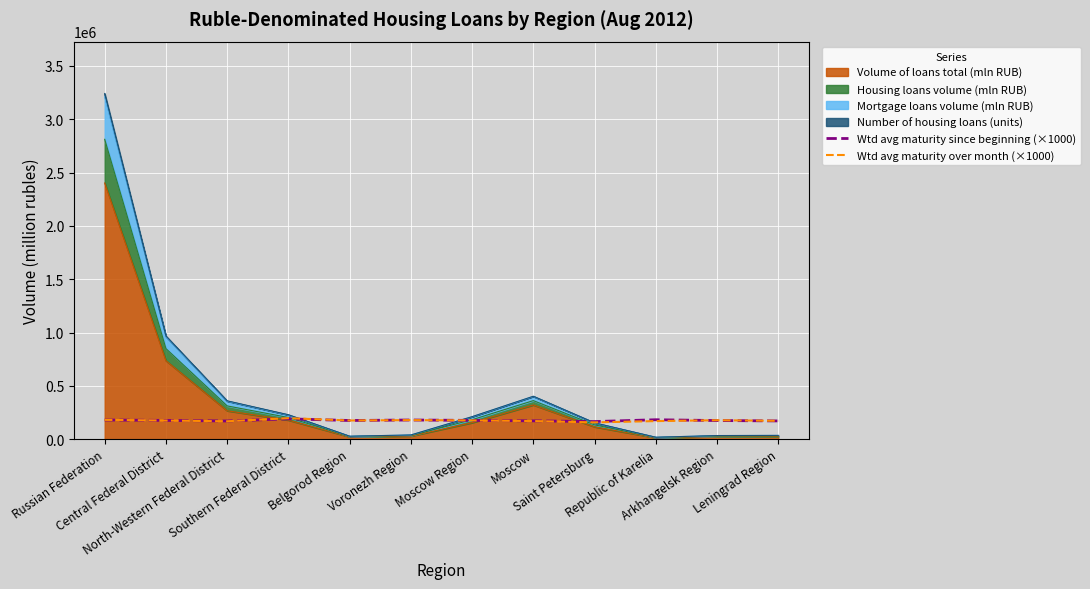

How many times do Wtd avg maturity since beginning (×1000) and Wtd avg maturity over month (×1000) cross each other?

4